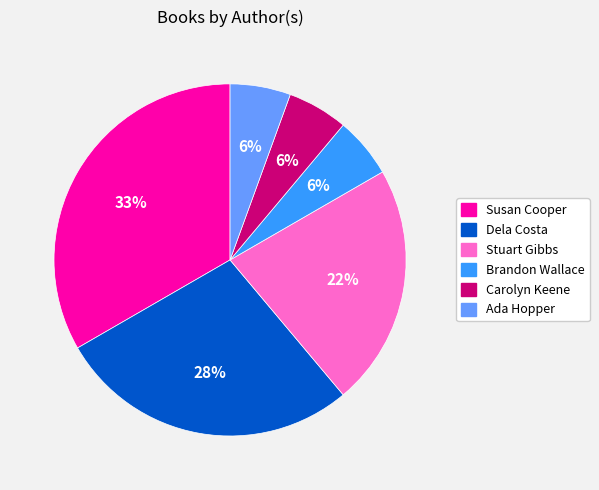

How many segments does this pie chart have?

6